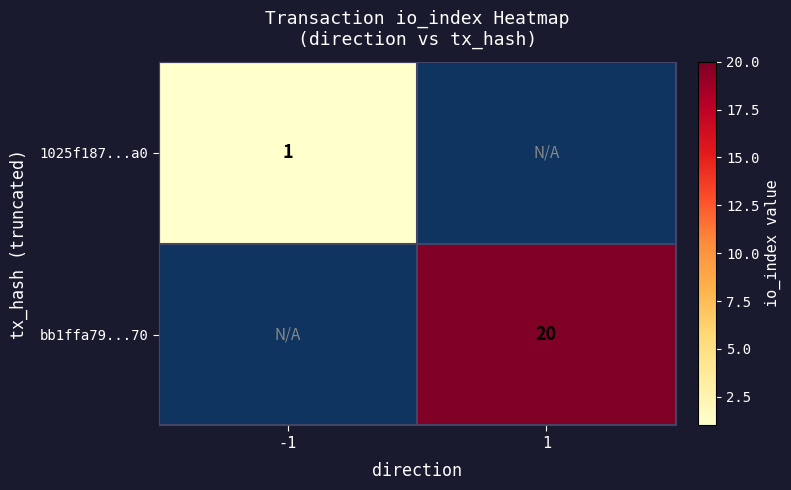

True or false: bb1ffa79...70 has a value of 32 at 1.

False